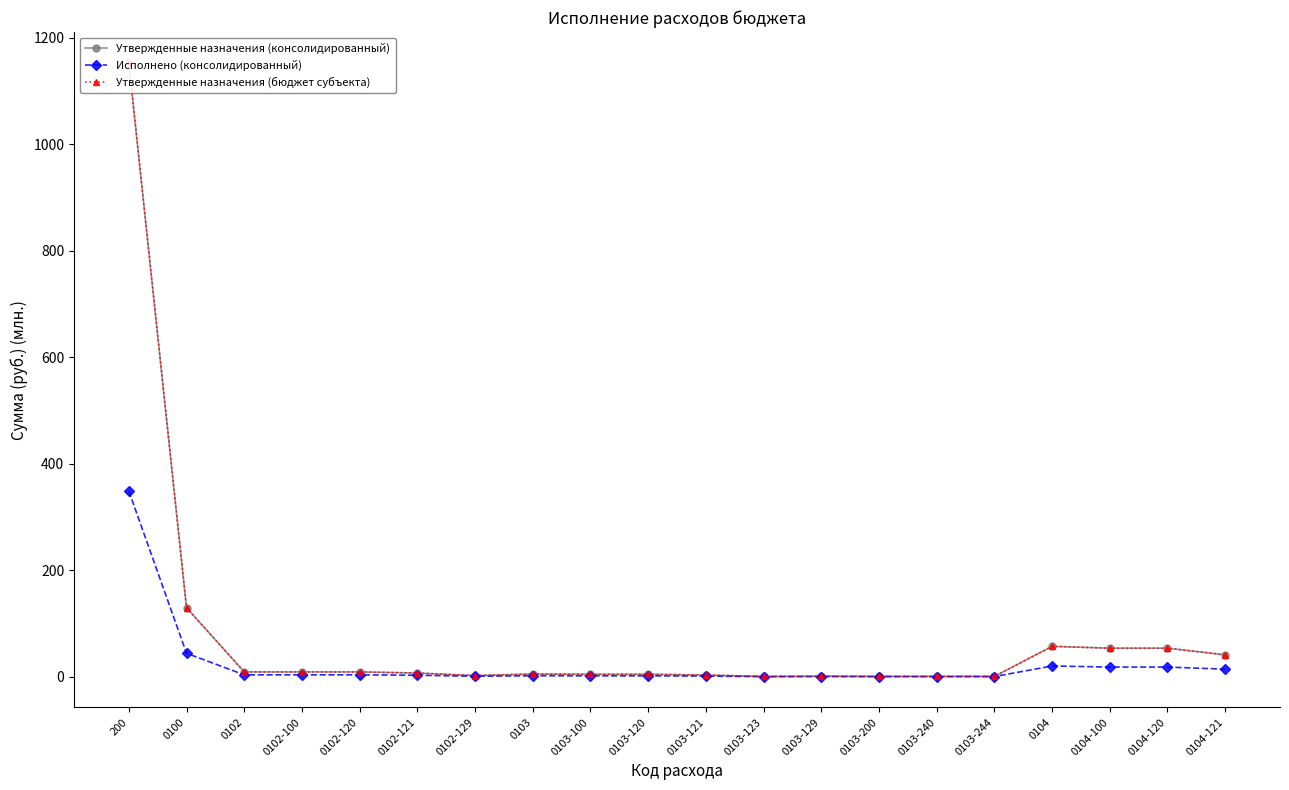

Is the value of Исполнено (консолидированный) at 0103-129 greater than the value of Утвержденные назначения (консолидированный) at 0102-120?

No